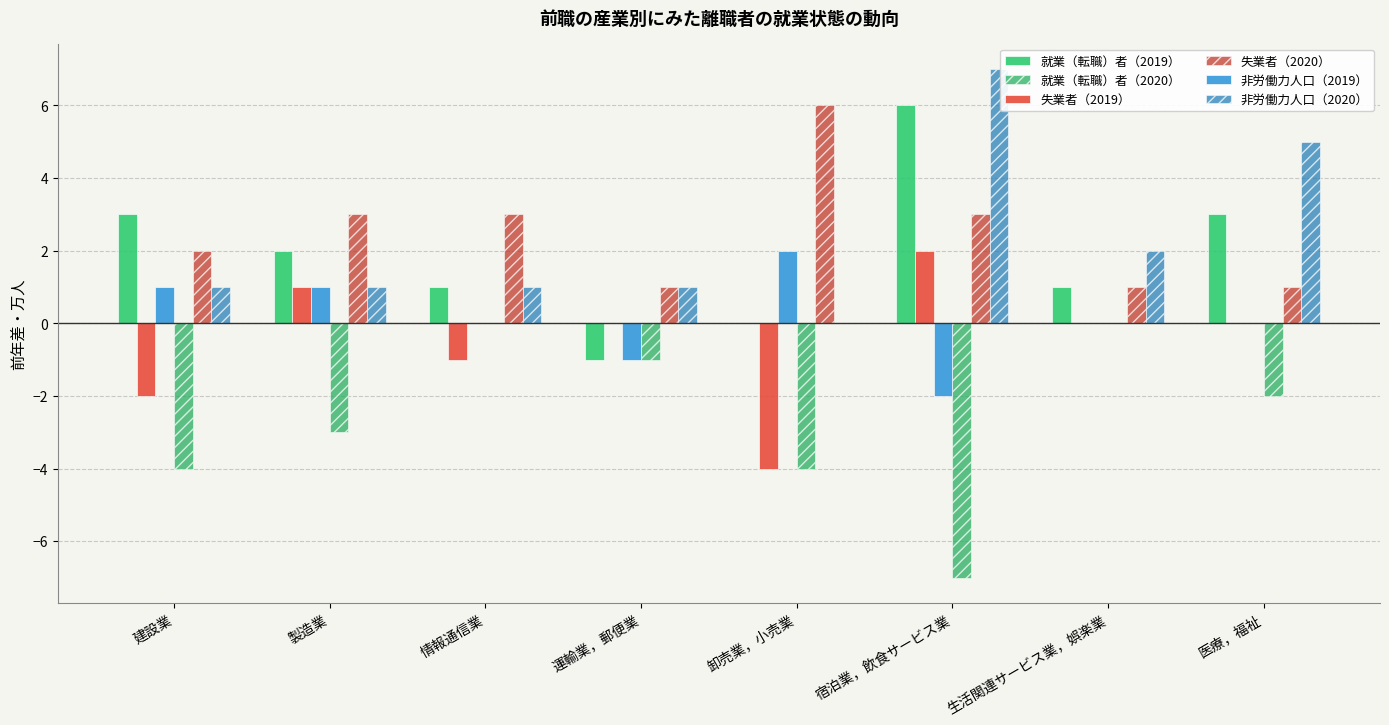

Reading left to right, transcribe all the data shown in this chart.

就業（転職）者（2019）: 建設業=3	製造業=2	情報通信業=1	運輸業，郵便業=-1	卸売業，小売業=0	宿泊業，飲食サービス業=6	生活関連サービス業，娯楽業=1	医療，福祉=3
就業（転職）者（2020）: 建設業=-4	製造業=-3	情報通信業=0	運輸業，郵便業=-1	卸売業，小売業=-4	宿泊業，飲食サービス業=-7	生活関連サービス業，娯楽業=0	医療，福祉=-2
失業者（2019）: 建設業=-2	製造業=1	情報通信業=-1	運輸業，郵便業=0	卸売業，小売業=-4	宿泊業，飲食サービス業=2	生活関連サービス業，娯楽業=0	医療，福祉=0
失業者（2020）: 建設業=2	製造業=3	情報通信業=3	運輸業，郵便業=1	卸売業，小売業=6	宿泊業，飲食サービス業=3	生活関連サービス業，娯楽業=1	医療，福祉=1
非労働力人口（2019）: 建設業=1	製造業=1	情報通信業=0	運輸業，郵便業=-1	卸売業，小売業=2	宿泊業，飲食サービス業=-2	生活関連サービス業，娯楽業=0	医療，福祉=0
非労働力人口（2020）: 建設業=1	製造業=1	情報通信業=1	運輸業，郵便業=1	卸売業，小売業=0	宿泊業，飲食サービス業=7	生活関連サービス業，娯楽業=2	医療，福祉=5